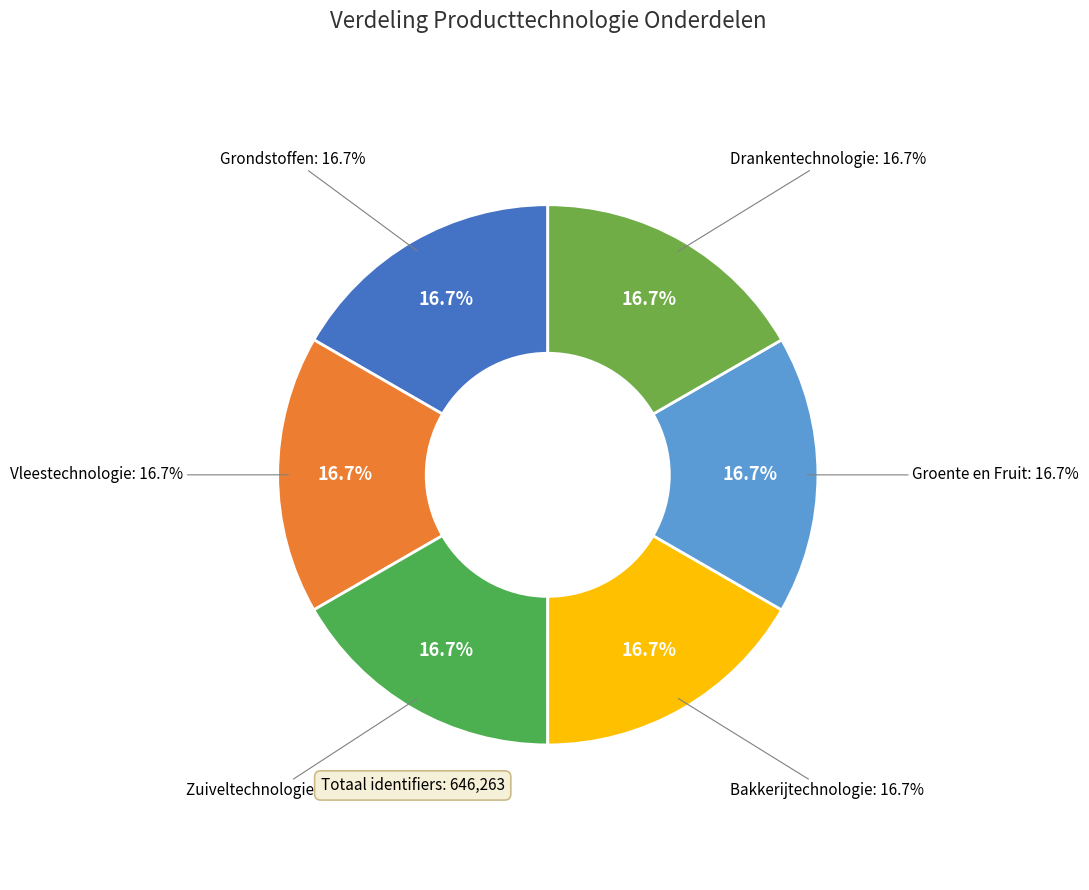

Is the sum of Bakkerijtechnologie and Groente en Fruit greater than half?

No